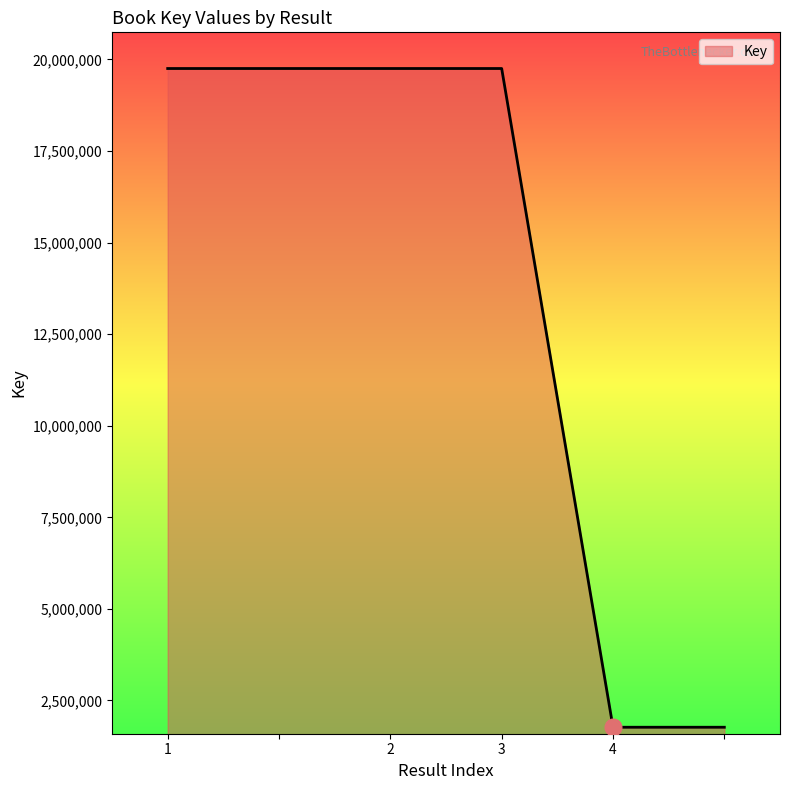

What is the maximum value shown in the chart?

19750729